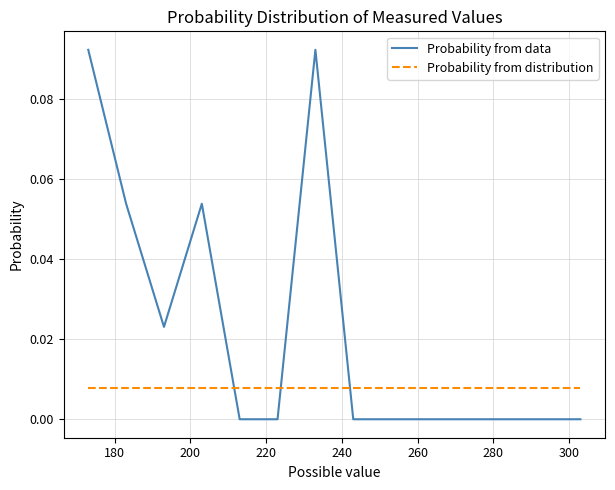

Which series has the largest total across all categories?

Probability from data